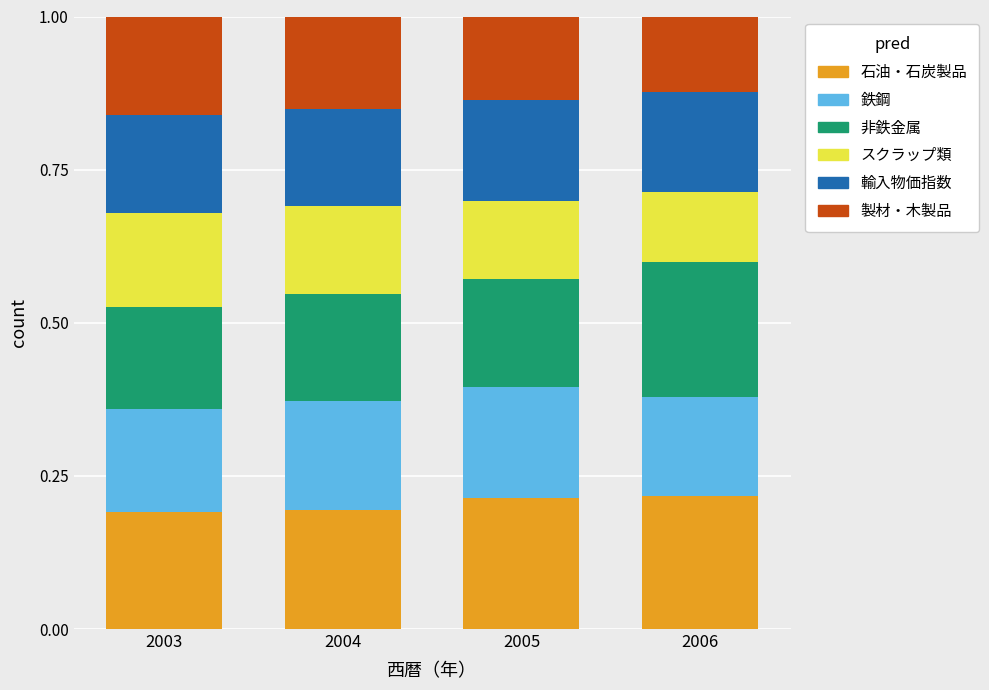

The value of 石油・石炭製品 at 2005 is 0.2. True or false?

True